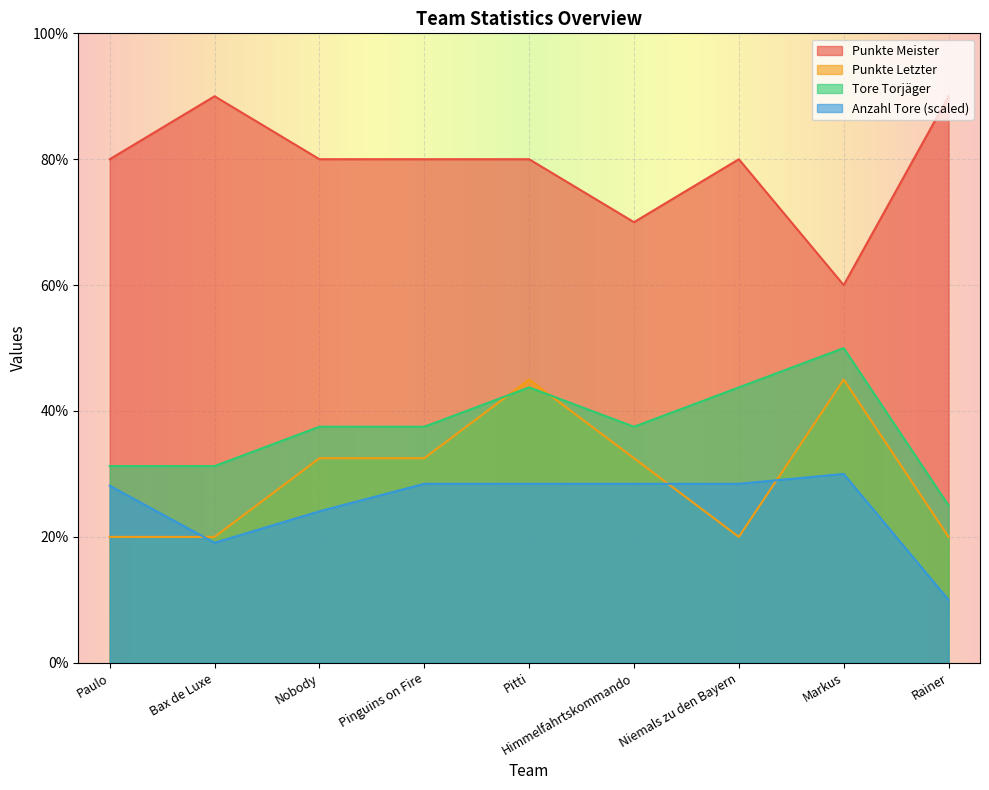

Reading left to right, transcribe all the data shown in this chart.

Punkte Meister: 80.0	90.0	80.0	80.0	80.0	70.0	80.0	60.0	90.0
Punkte Letzter: 20.0	20.0	32.5	32.5	45.0	32.5	20.0	45.0	20.0
Tore Torjäger: 31.2	31.2	37.5	37.5	43.8	37.5	43.8	50.0	25.0
Anzahl Tore: 28.1	19.1	24.1	28.4	28.4	28.4	28.4	30.0	10.0